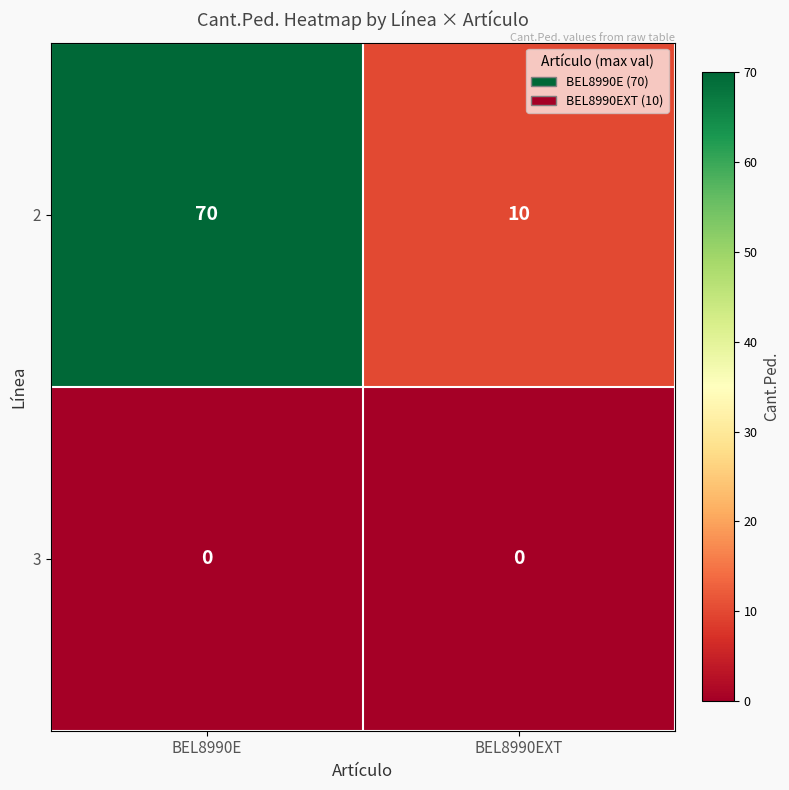

Reading left to right, extract all data points from this chart.

2: BEL8990E=70	BEL8990EXT=10
3: BEL8990E=0	BEL8990EXT=0